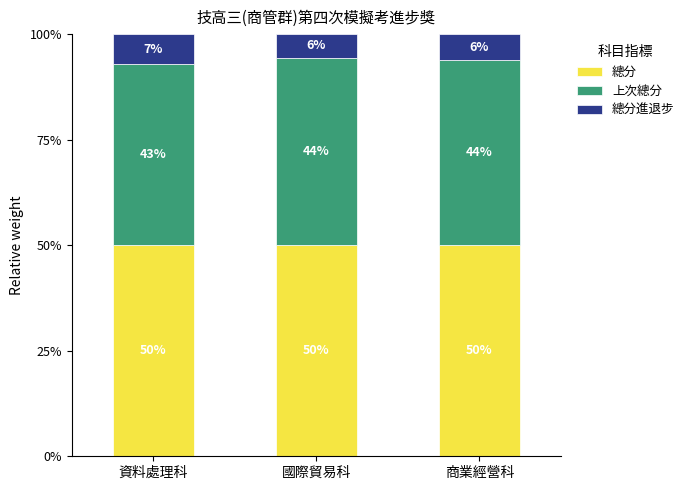

Between 資料處理科 and 國際貿易科, which series saw the biggest shift?

上次總分